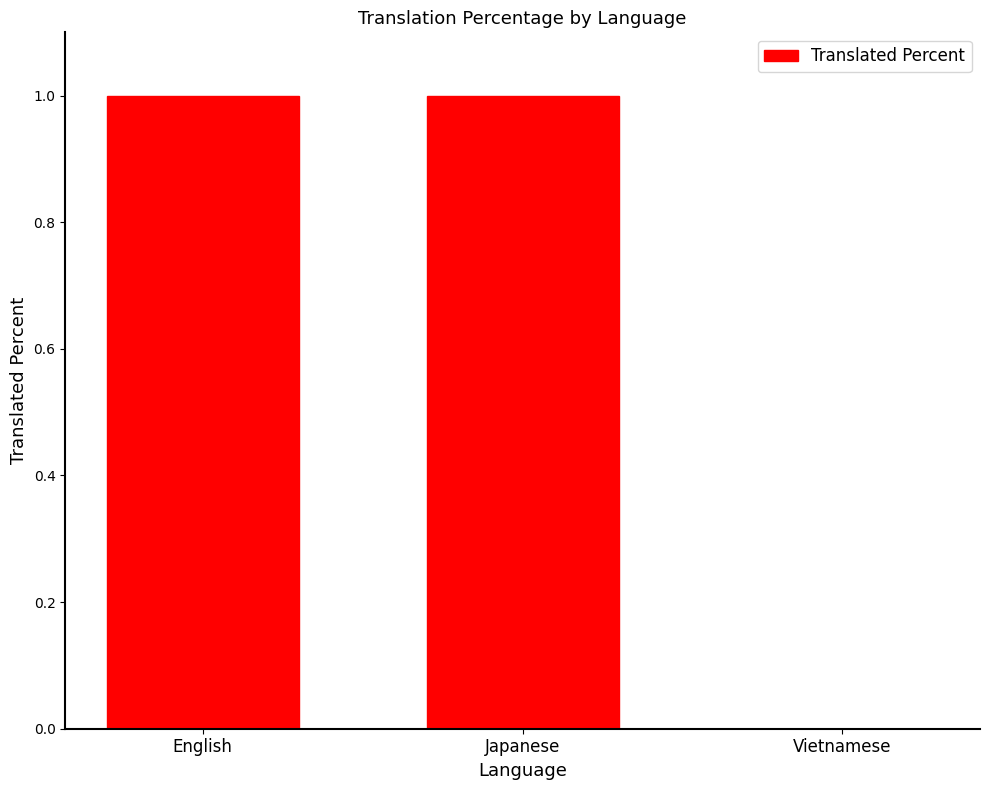

Reading right to left, list all the values displayed in this chart.

0	1	1